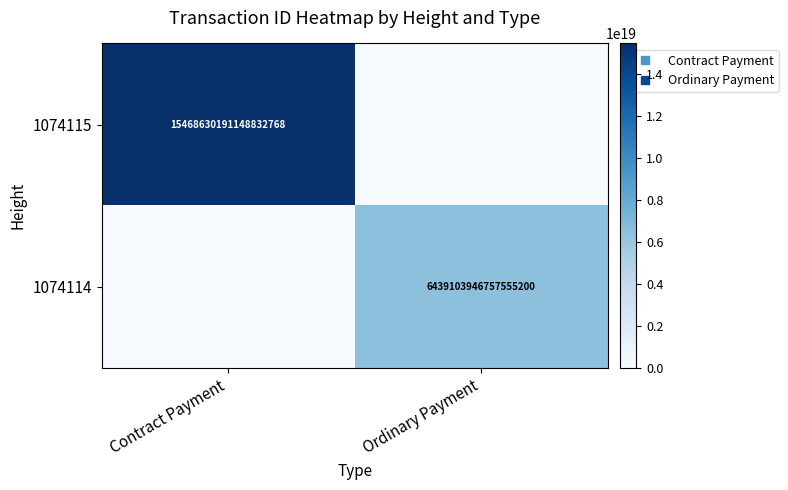

At which category does the chart reach its minimum across all series?

Ordinary Payment